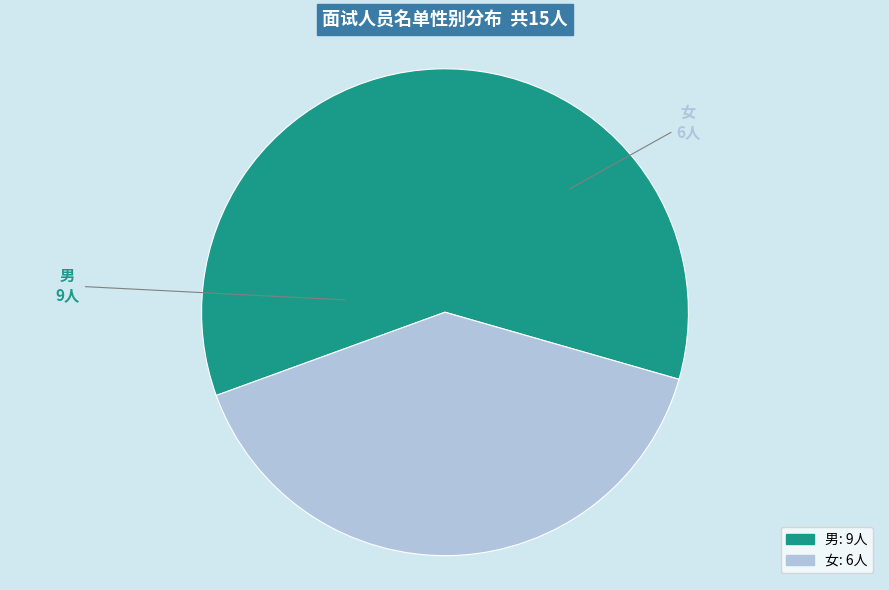

How many segments does this pie chart have?

2